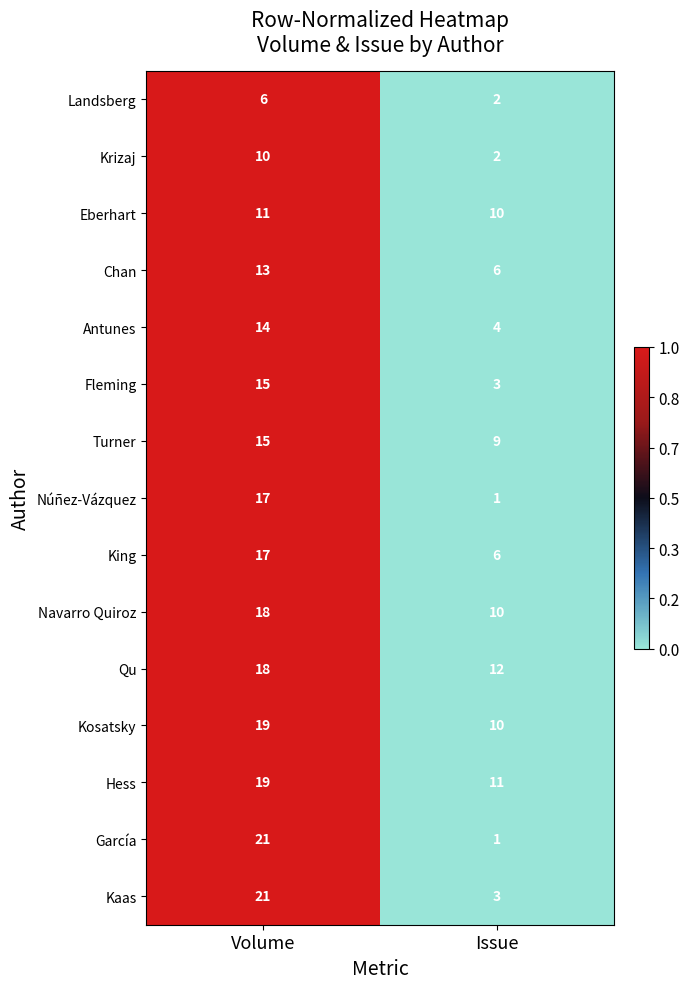

Reading left to right, list all the values displayed in this chart.

Landsberg: Volume=6	Issue=2
Krizaj: Volume=10	Issue=2
Eberhart: Volume=11	Issue=10
Chan: Volume=13	Issue=6
Antunes: Volume=14	Issue=4
Fleming: Volume=15	Issue=3
Turner: Volume=15	Issue=9
Núñez-Vázquez: Volume=17	Issue=1
King: Volume=17	Issue=6
Navarro Quiroz: Volume=18	Issue=10
Qu: Volume=18	Issue=12
Kosatsky: Volume=19	Issue=10
Hess: Volume=19	Issue=11
García: Volume=21	Issue=1
Kaas: Volume=21	Issue=3